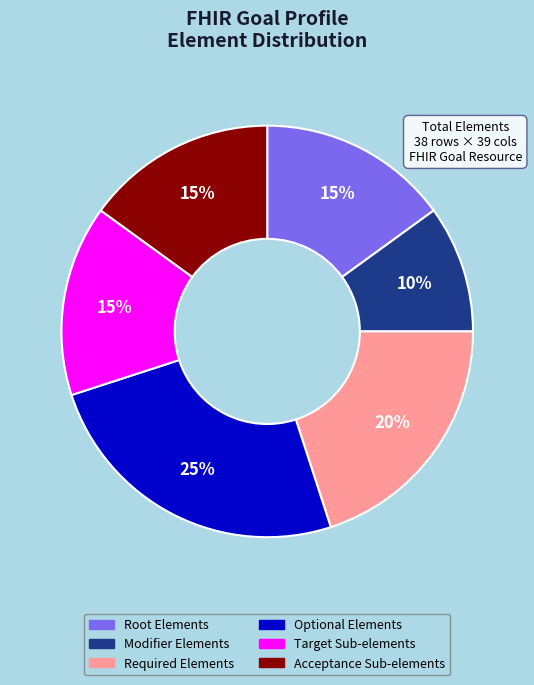

To the nearest percent, what is the difference between the largest and smallest slice percentages?

15%